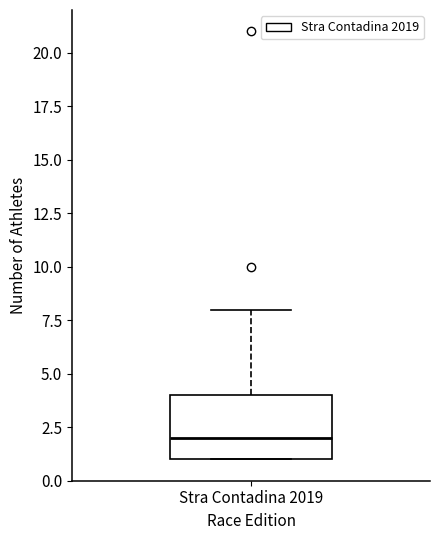

Where does the upper whisker of the box for Stra Contadina 2019 end on the y-axis? The values are not printed on the chart, so give them approximately, as read against the axis.

8